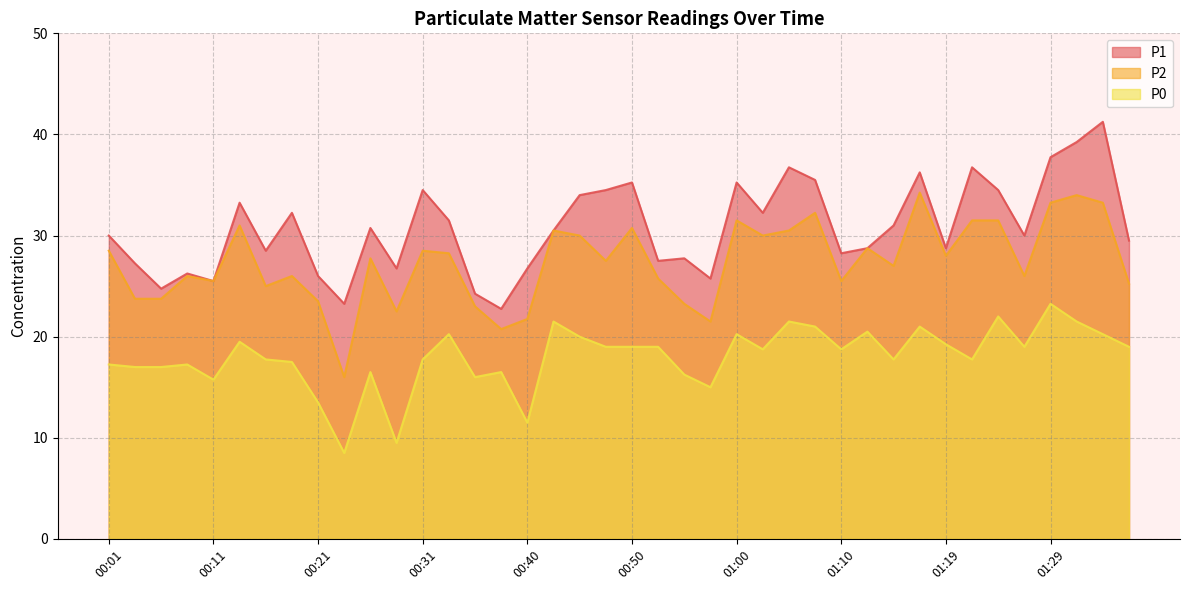

Is it true that P0 equals 4.4 at 00:38?

False